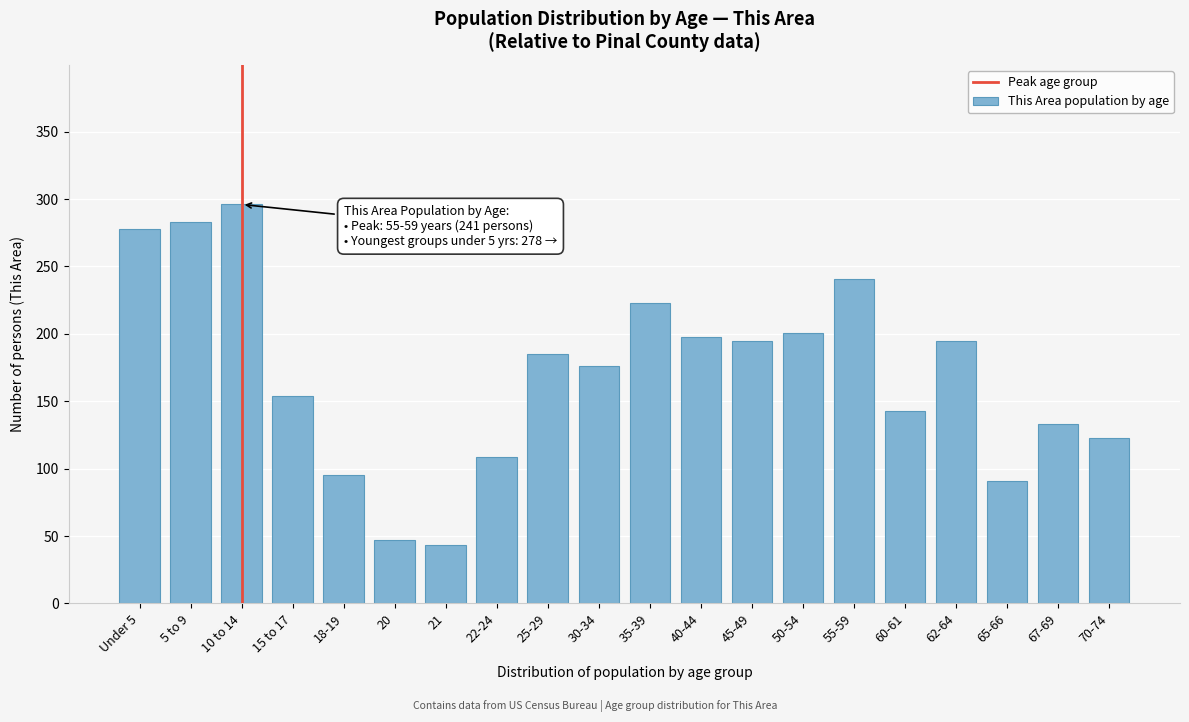

Reading left to right, what are all the values shown in this chart?

278	283	296	154	95	47	43	109	185	176	223	198	195	201	241	143	195	91	133	123